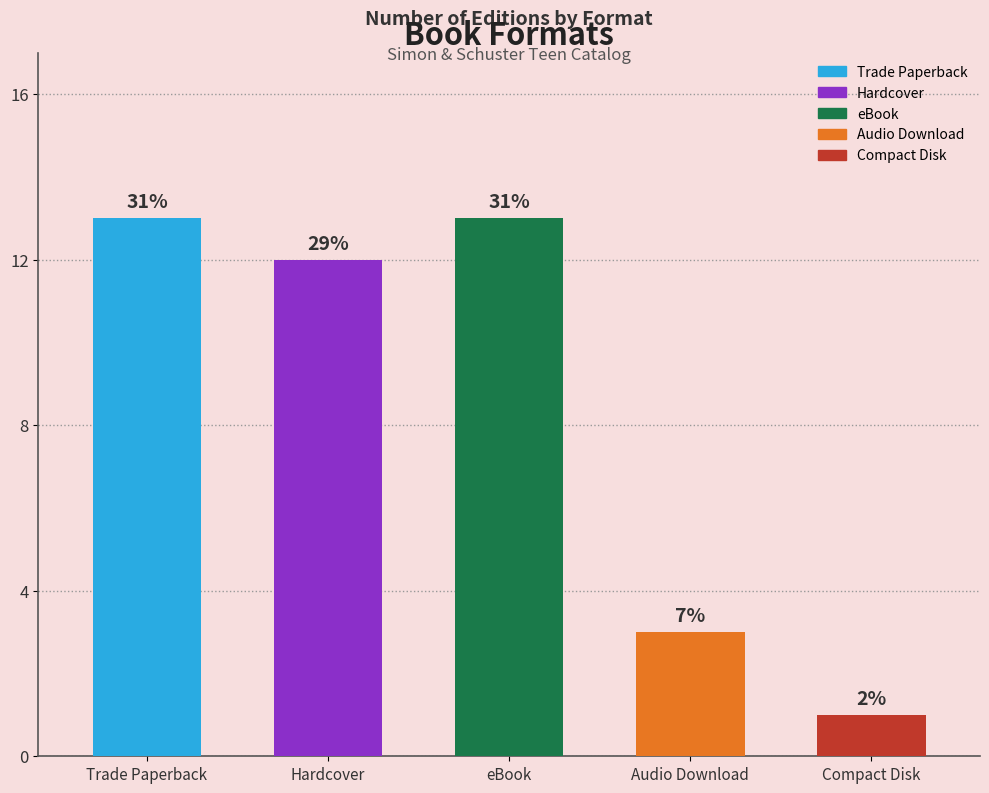

How many bars are there in total?

5